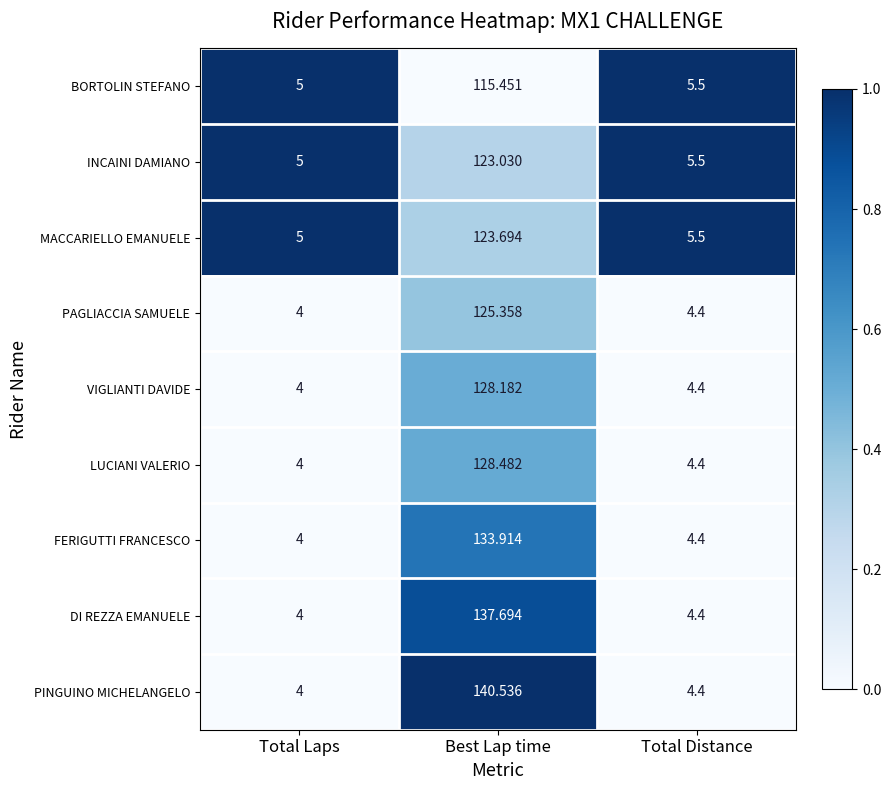

At which label does LUCIANI VALERIO reach its minimum?

Total Laps